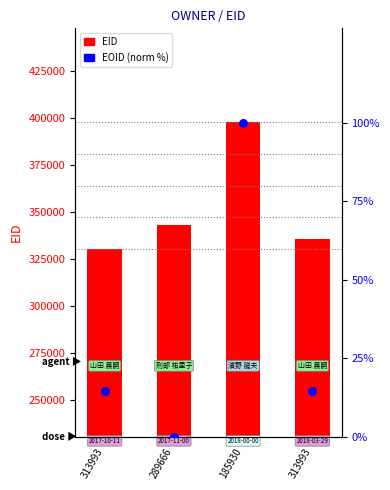

Which series has the widest spread of Y values?

EID